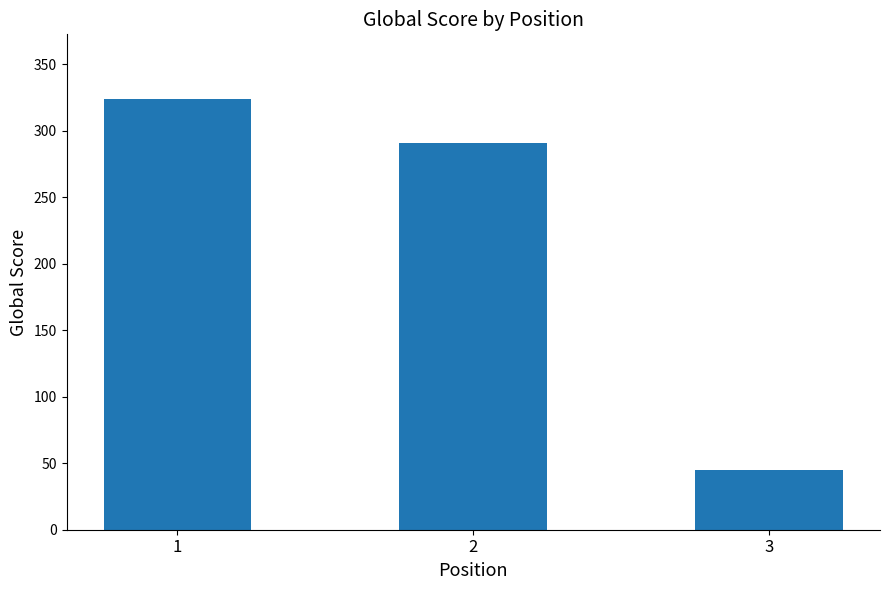

Is it true that the value at 3 is 45?

True